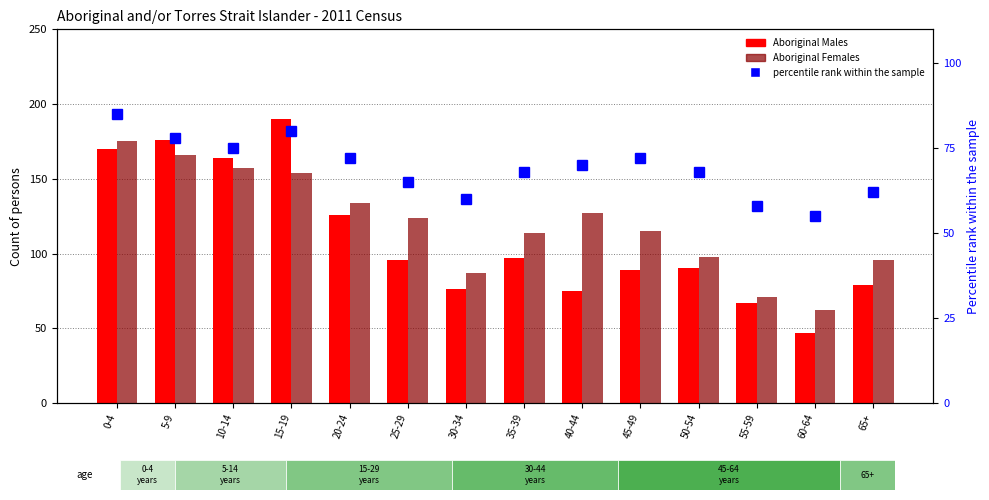

Read the percentile rank within the sample value at 50-54.

68